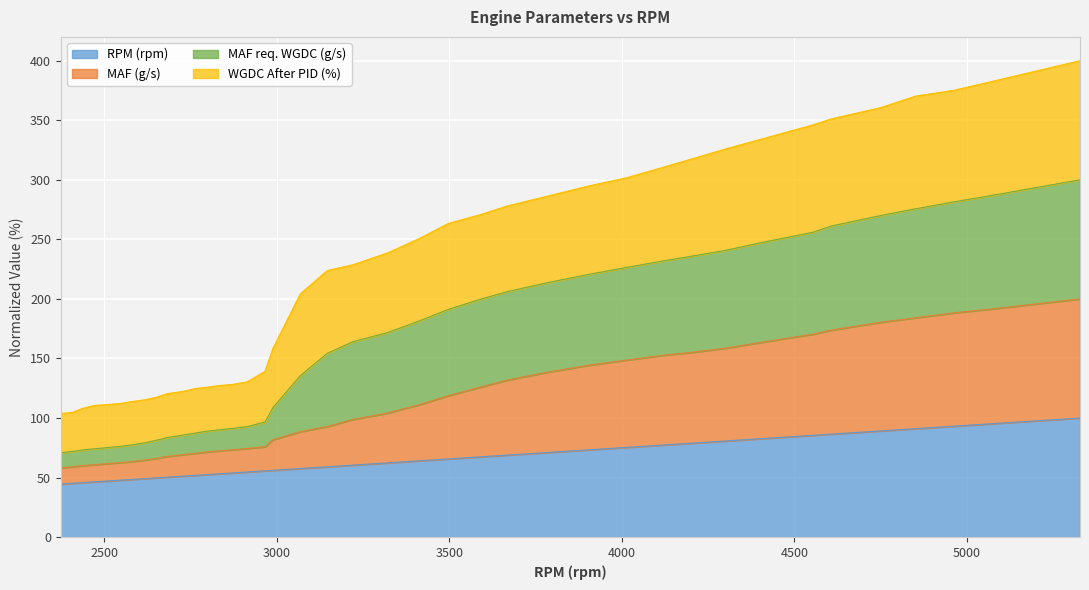

Is it true that MAF (g/s) equals 188.3 at 4962?

True